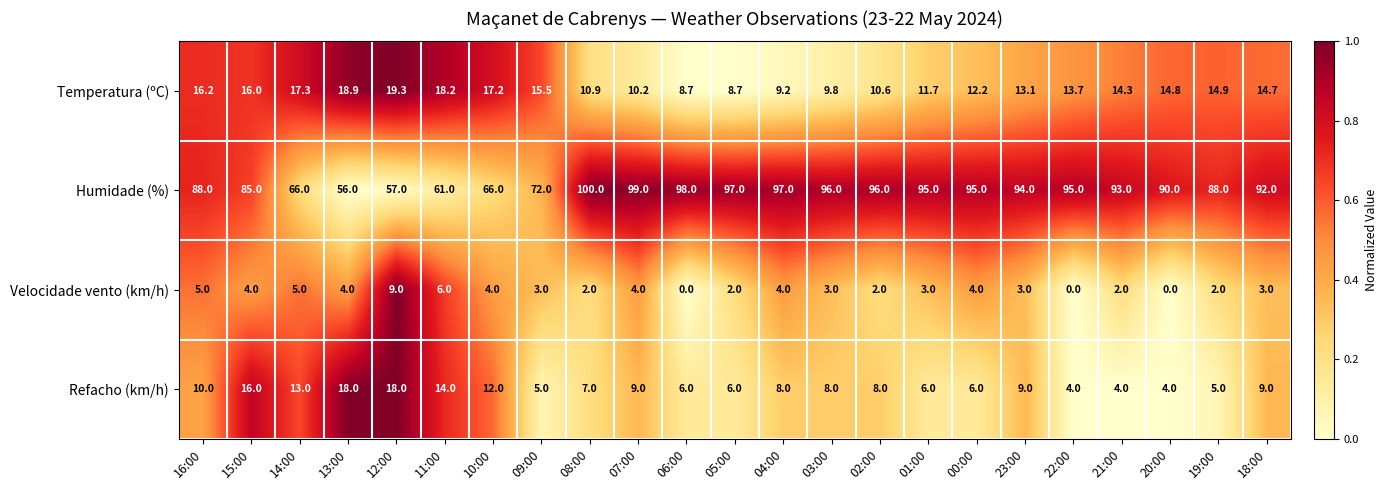

Rank the series by their maximum value, from highest to lowest.

Humidade (%), Temperatura (ºC), Refacho (km/h), Velocidade vento (km/h)